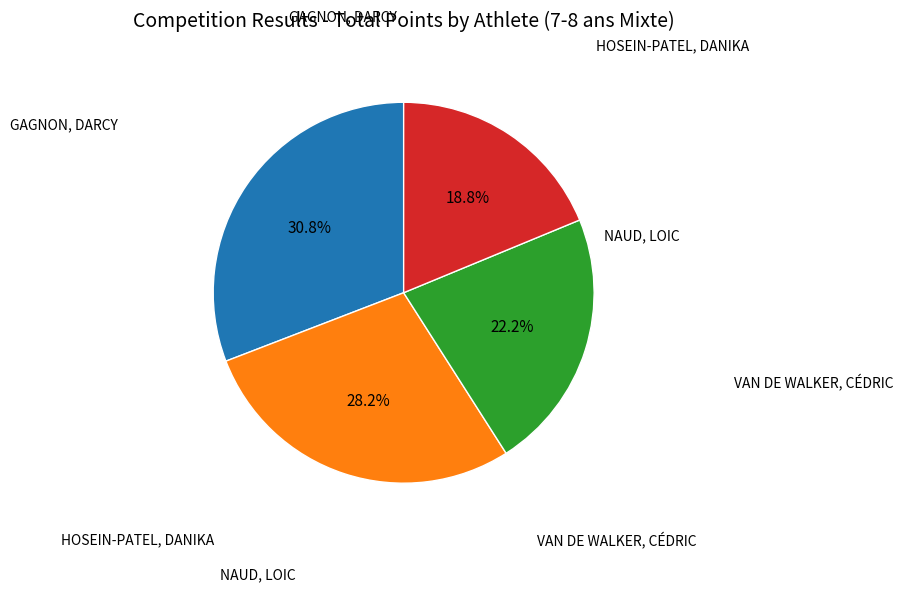

Is there any slice that represents more than half of the pie?

No